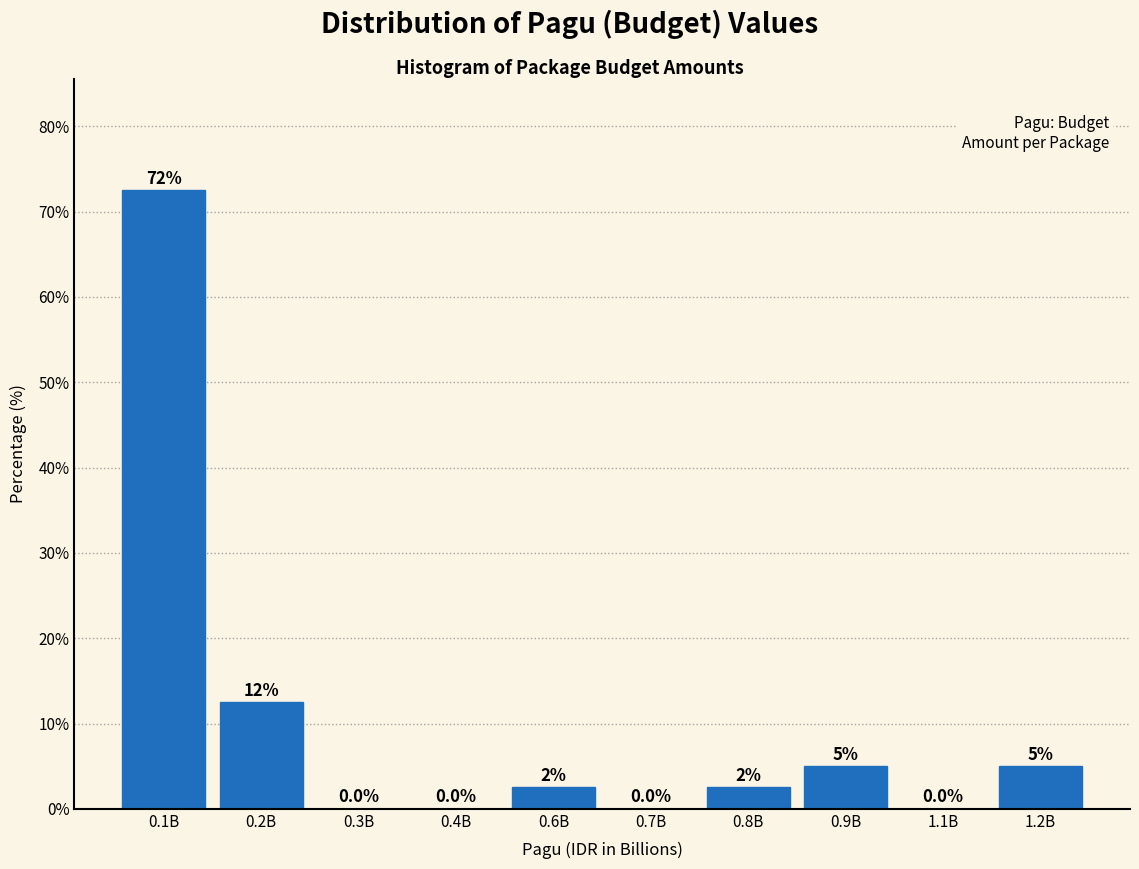

Reading right to left, what are all the values shown in this chart?

1.2B=5.0	1.1B=0.0	0.9B=5.0	0.8B=2.5	0.7B=0.0	0.6B=2.5	0.4B=0.0	0.3B=0.0	0.2B=12.5	0.1B=72.5